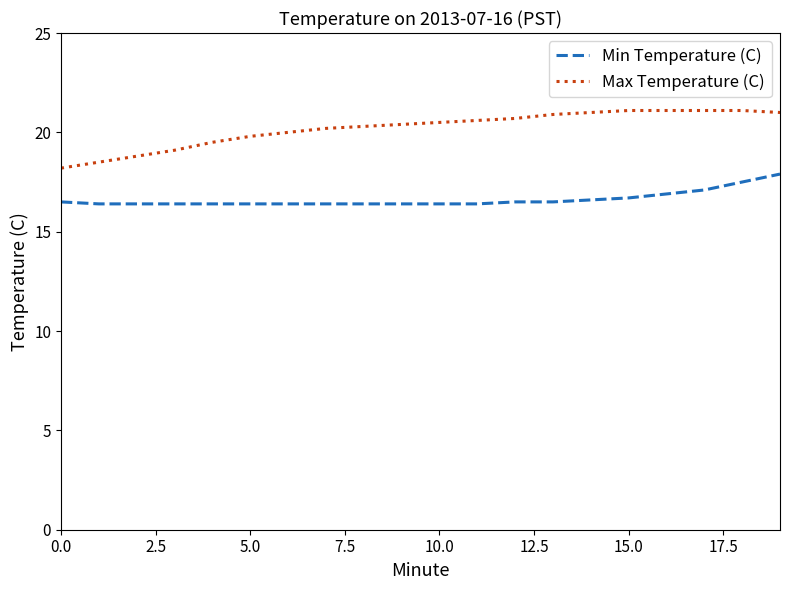

True or false: Min Temperature (C) and Max Temperature (C) cross at least once.

False